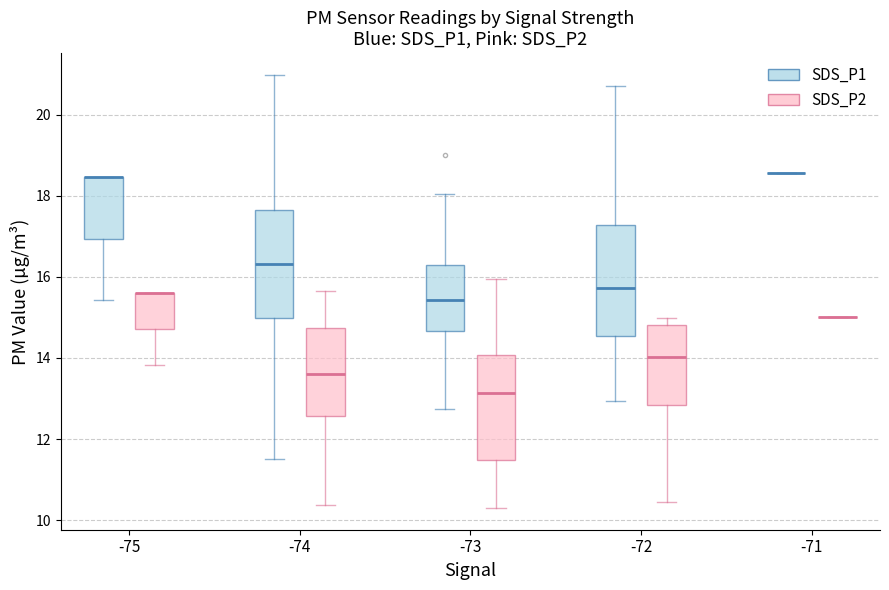

Reading left to right, transcribe this box plot: for each box, give where its median line is, the range the box spans, and where its two whiskers end, as read against the y-axis. The values are not printed on the chart, so give them approximately, as read against the axis.

-75 (SDS_P1): median 18.4 (drawn on the box's upper edge), box 17.0 to 18.4, whiskers 15.4 to 18.4
-75 (SDS_P2): median 15.6 (drawn on the box's upper edge), box 14.8 to 15.6, whiskers 13.8 to 15.6
-74 (SDS_P1): median 16.4, box 15.0 to 17.6, whiskers 11.6 to 21.0
-74 (SDS_P2): median 13.6, box 12.6 to 14.8, whiskers 10.4 to 15.6
-73 (SDS_P1): median 15.4, box 14.6 to 16.2, whiskers 12.8 to 18.0
-73 (SDS_P2): median 13.2, box 11.4 to 14.0, whiskers 10.4 to 16.0
-72 (SDS_P1): median 15.8, box 14.6 to 17.2, whiskers 13.0 to 20.8
-72 (SDS_P2): median 14.0, box 12.8 to 14.8, whiskers 10.4 to 15.0
-71 (SDS_P1): box collapsed to a line at 18.6, whiskers 18.6 to 18.6
-71 (SDS_P2): box collapsed to a line at 15.0, whiskers 15.0 to 15.0